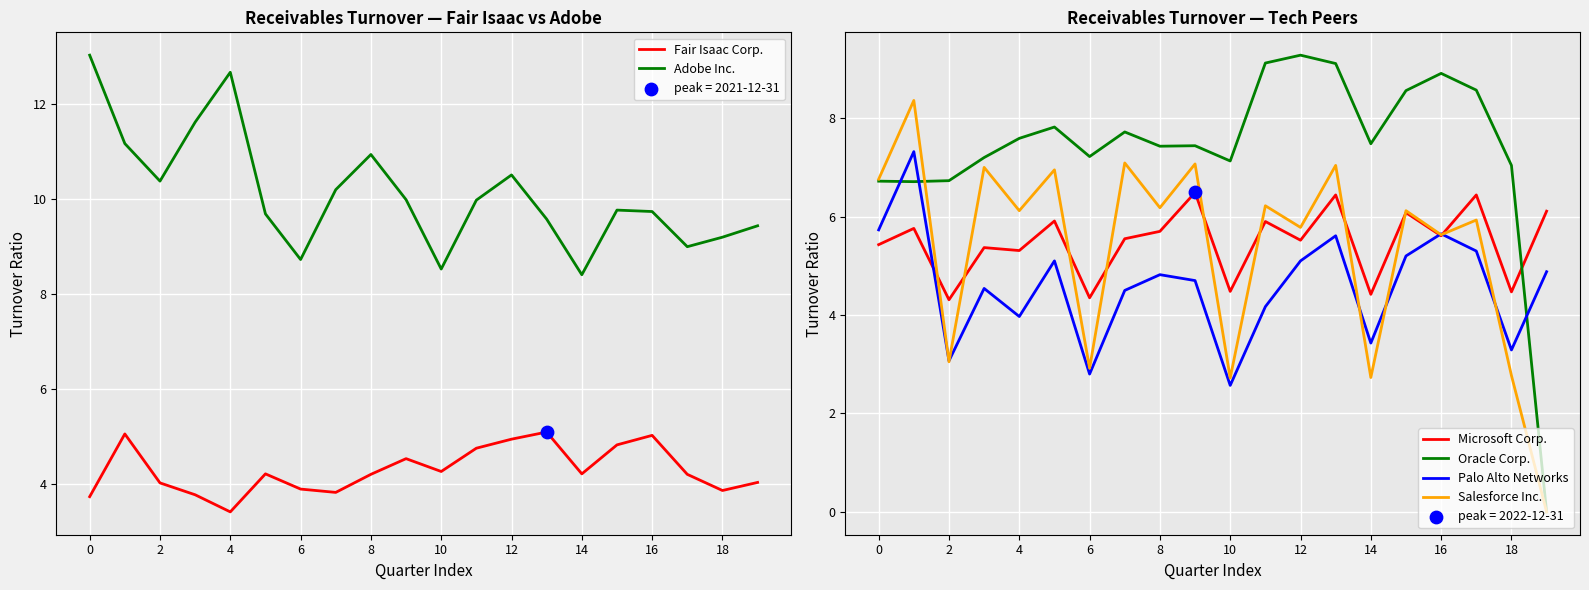

Which series reaches the minimum Y coordinate?

Oracle Corp.